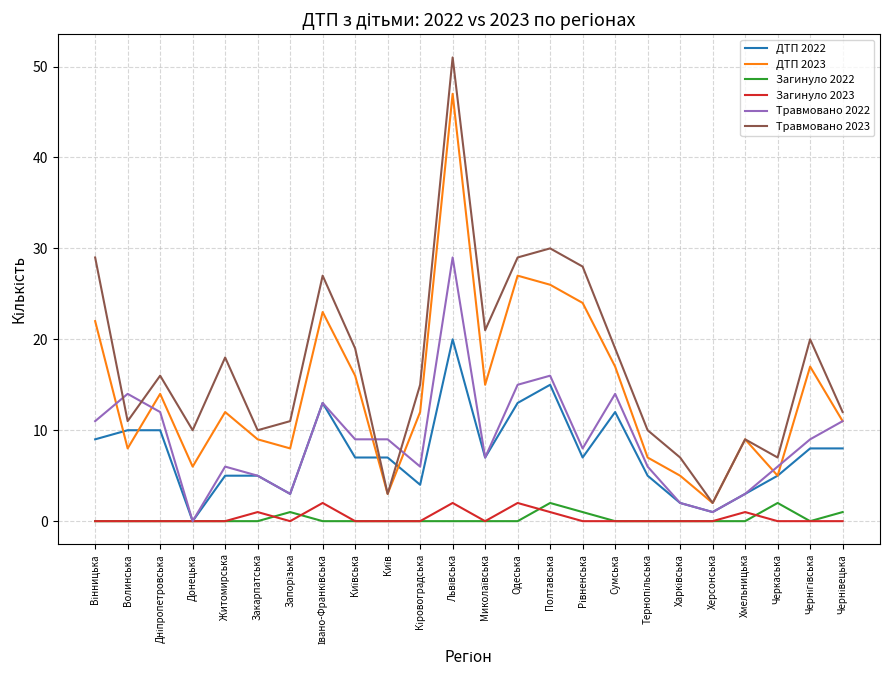

Which series has the largest range (max minus min)?

Травмовано 2023